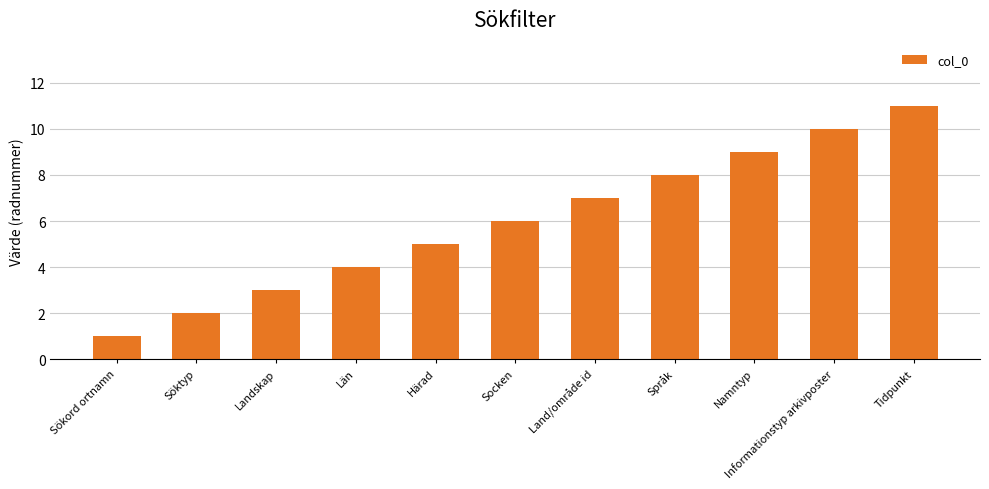

Are the bars horizontal?

No